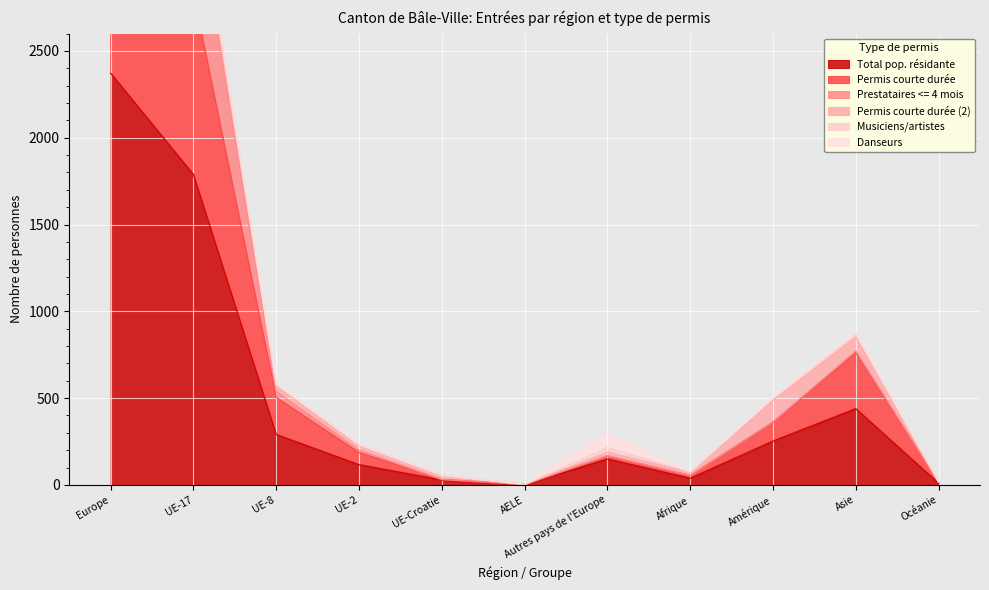

What is the difference between the Prestataires <= 4 mois values at UE-Croatie and Afrique?

24